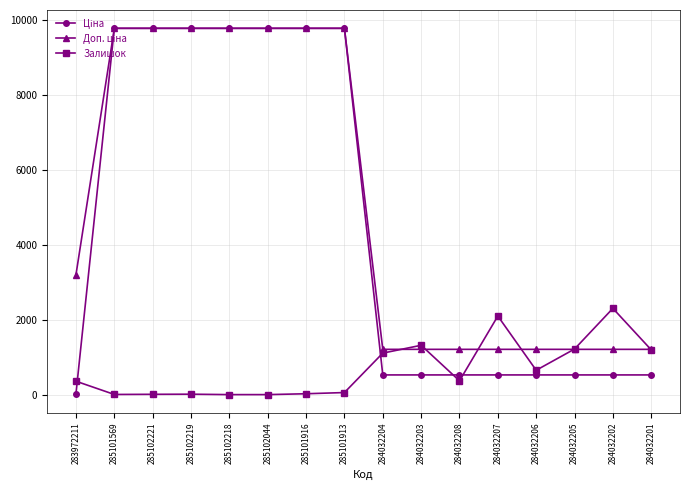

What is the greatest value displayed?

9775.5